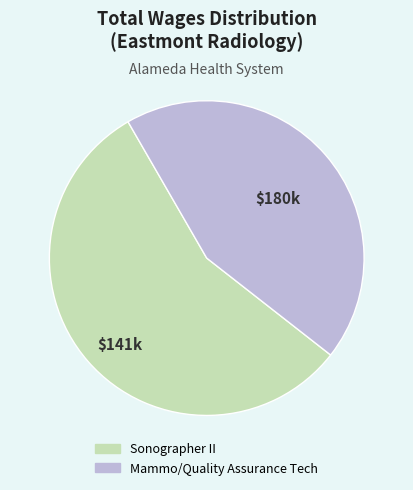

Which category has the biggest portion of the pie?

Sonographer II